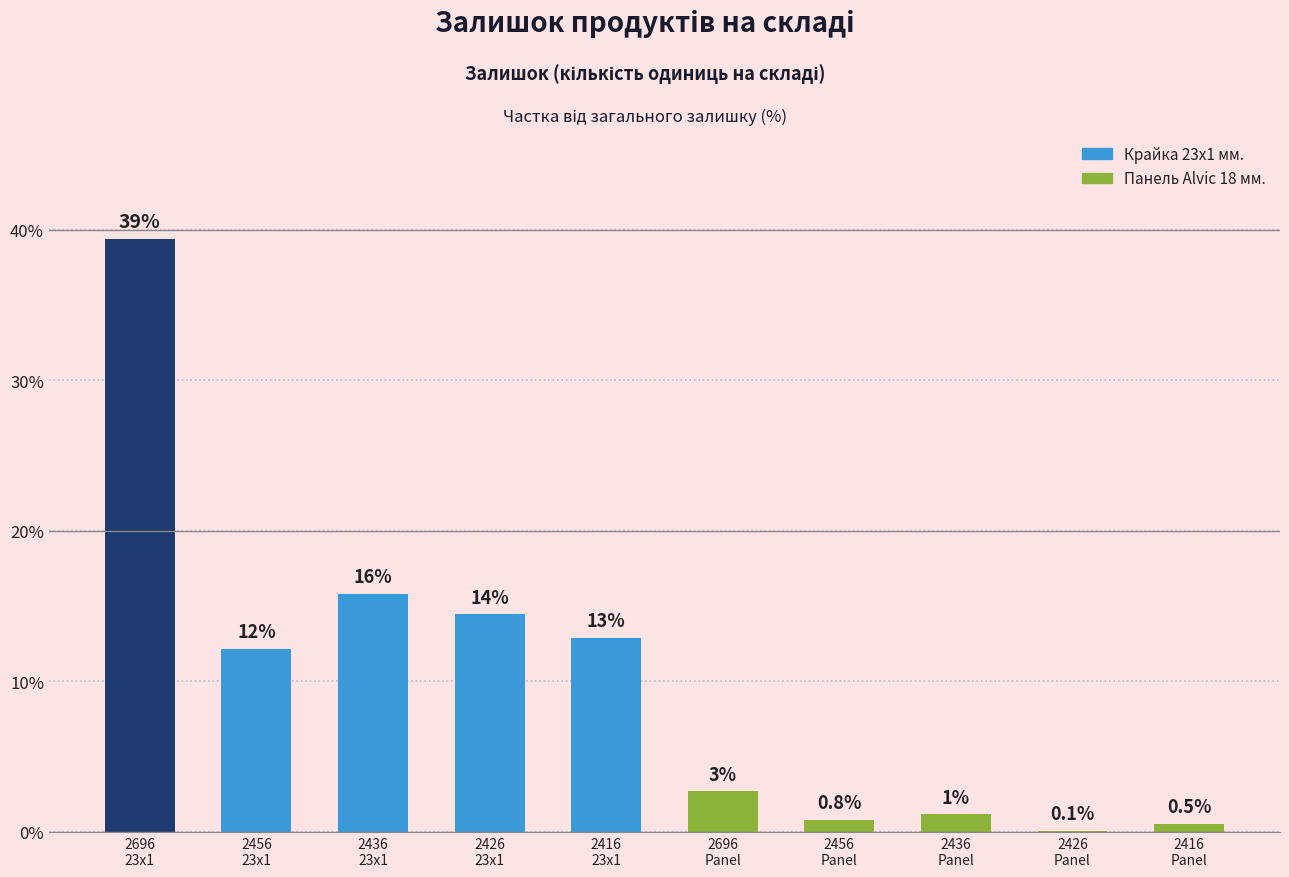

List the labels in order of value, largest first.

2696
23x1, 2436
23x1, 2426
23x1, 2416
23x1, 2456
23x1, 2696
Panel, 2436
Panel, 2456
Panel, 2416
Panel, 2426
Panel